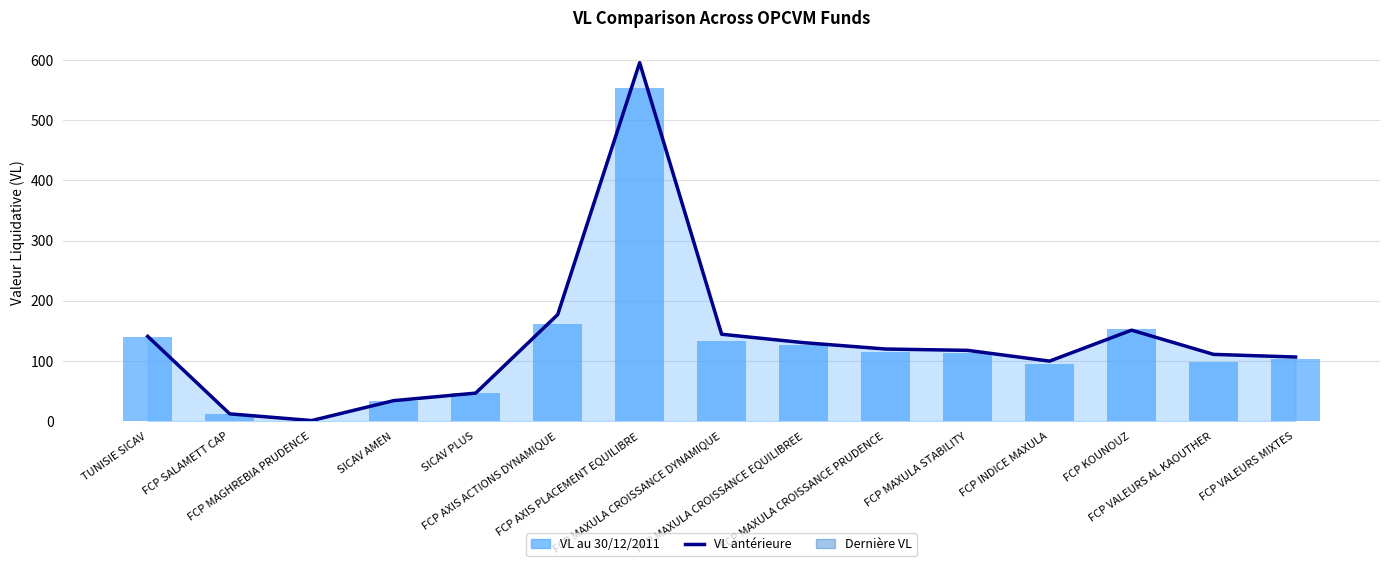

At which category is the sum across all series the highest?

FCP AXIS PLACEMENT EQUILIBRE